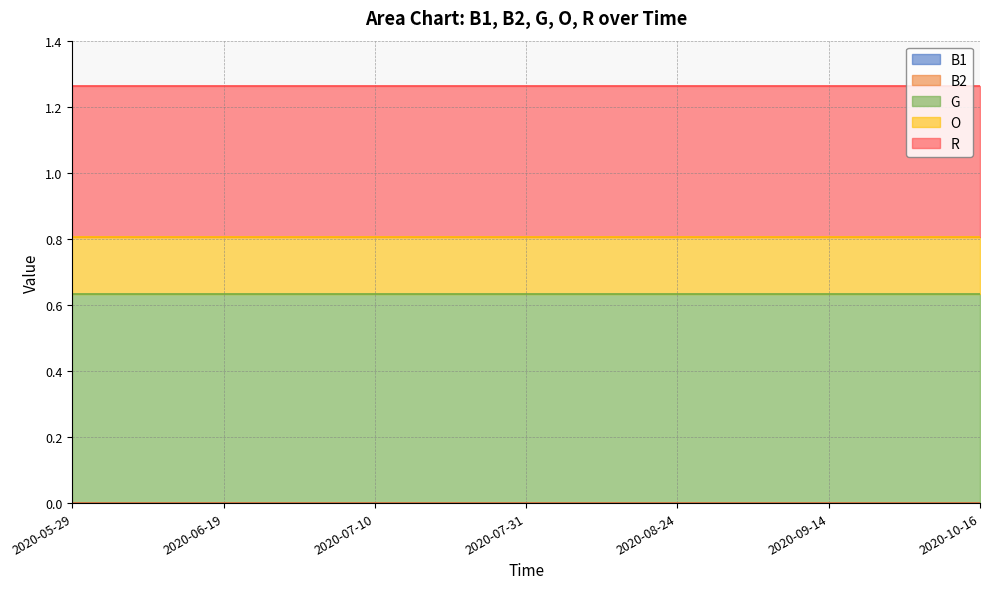

At which category is the sum across all series the highest?

2020-05-29